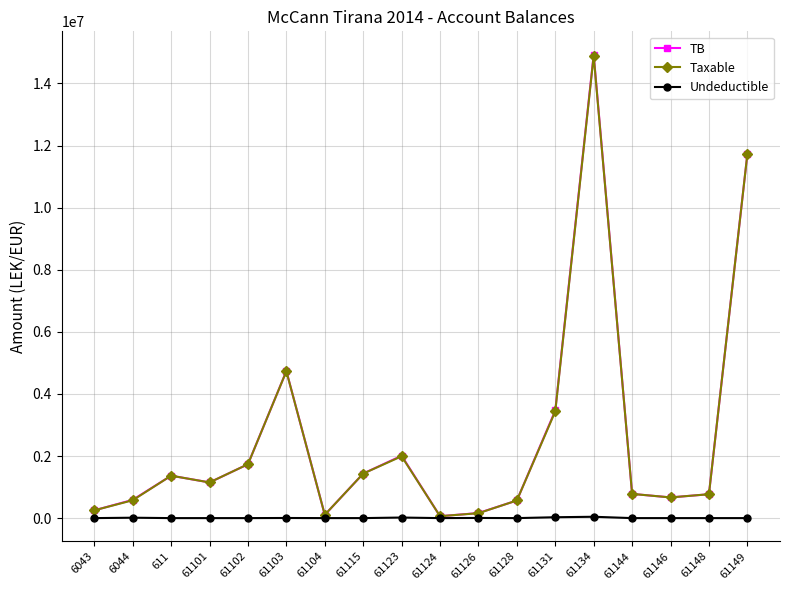

What is the value of the TB point at the 5th from the left?

1735151.5